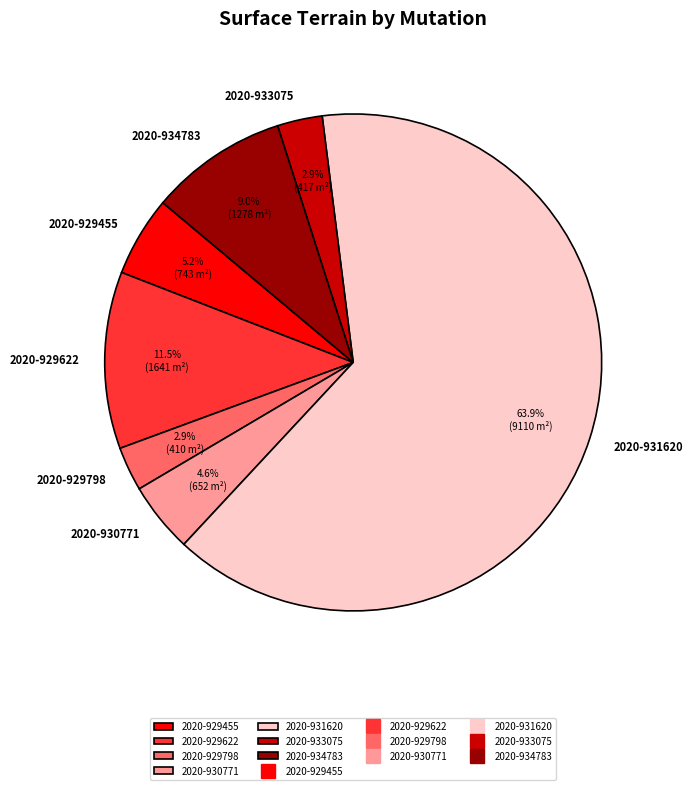

To the nearest percent, what is the difference between the largest and smallest slice percentages?

61%